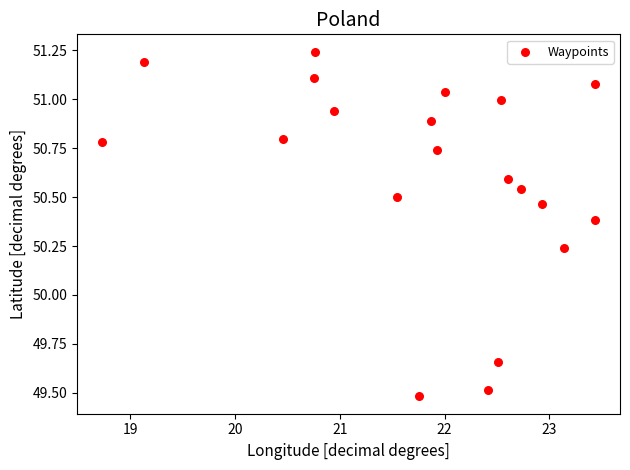

What is the range of Y values (max minus min)?

1.8